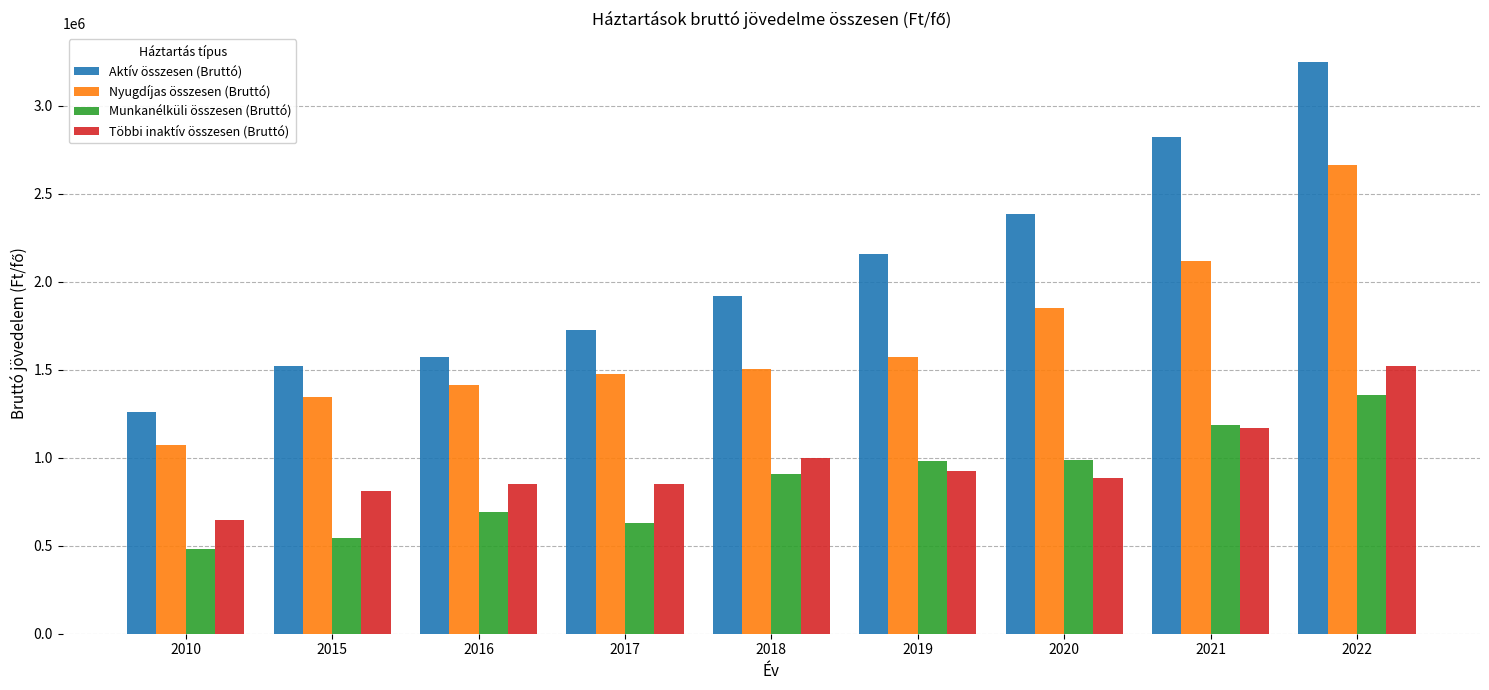

What is the maximum value for Aktív összesen (Bruttó)?

3250434.2